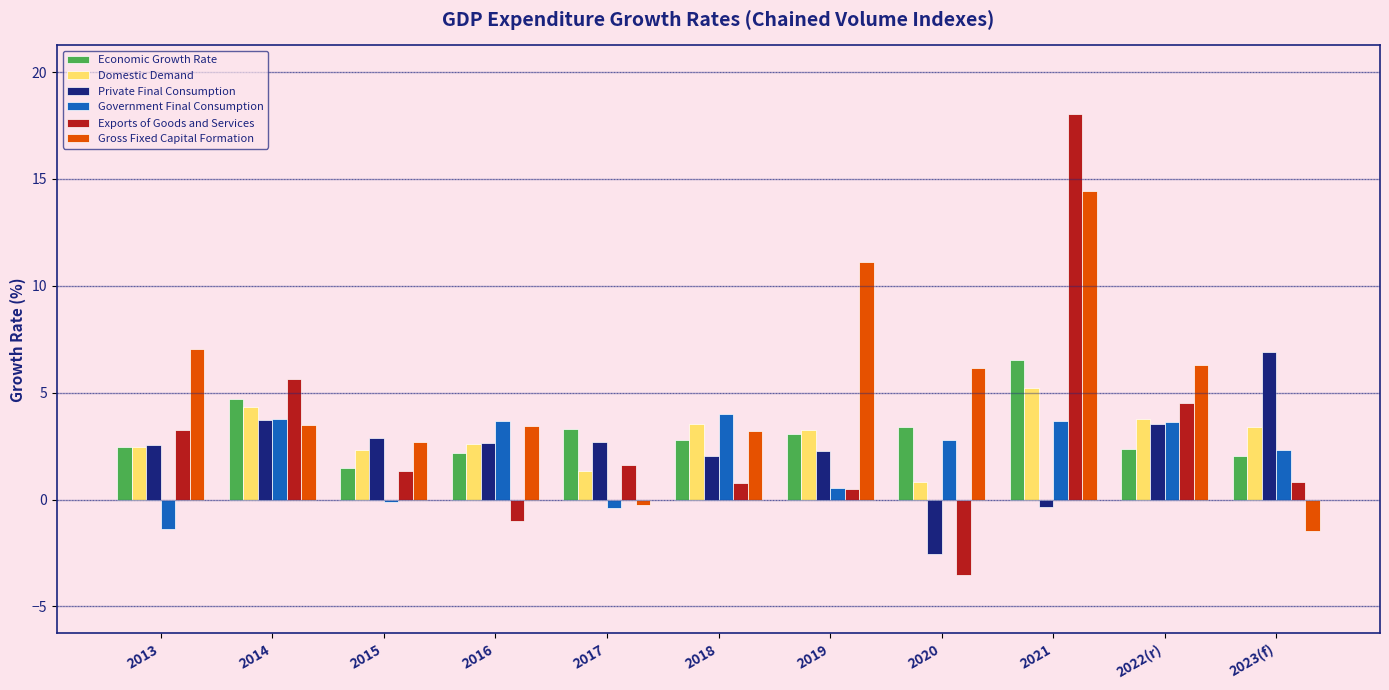

Which series has the widest spread of values?

Exports of Goods and Services